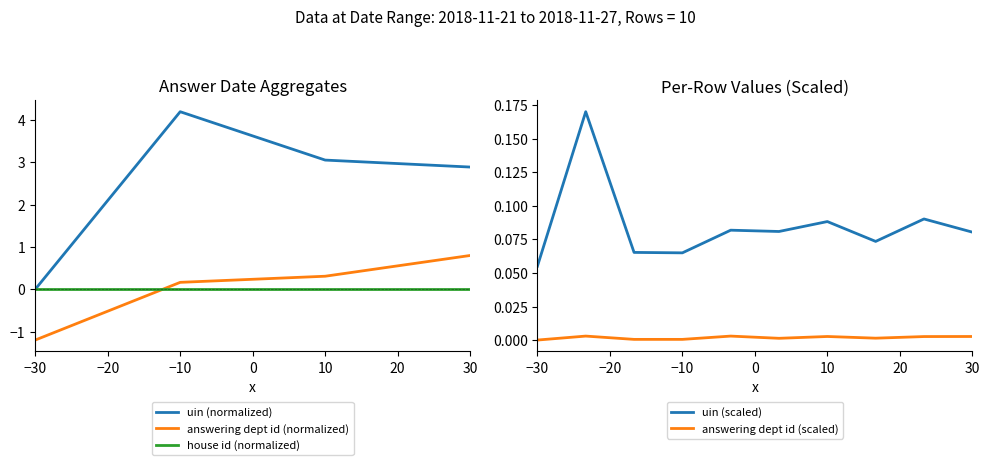

Is the value of answering dept id (normalized) at 30 greater than the value of uin (normalized) at −30?

Yes